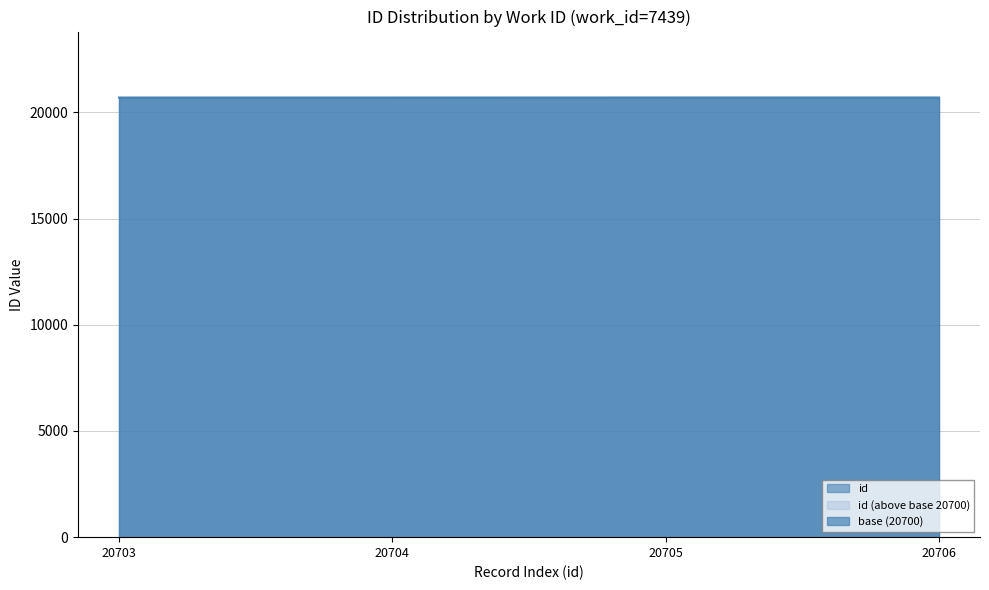

What is the difference between the maximum and minimum values?

3